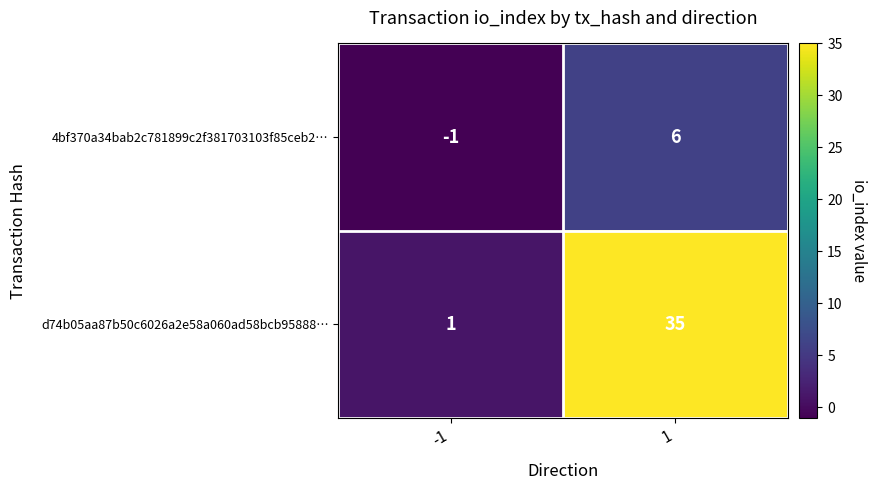

The value of 4bf370a34bab2c781899c2f381703103f85ceb2… at -1 is -1. True or false?

True